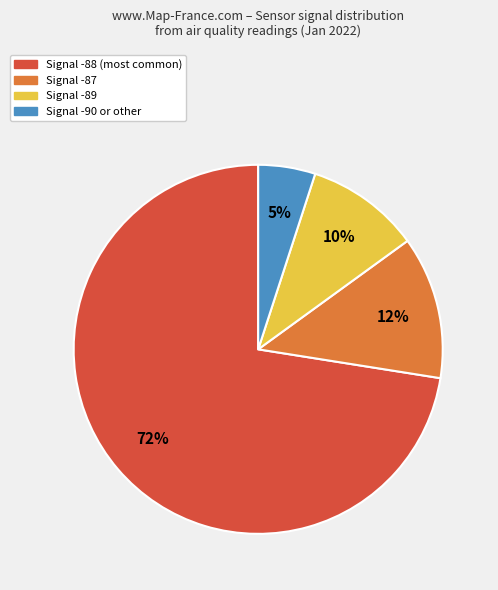

Is there any slice that represents more than half of the pie?

Yes